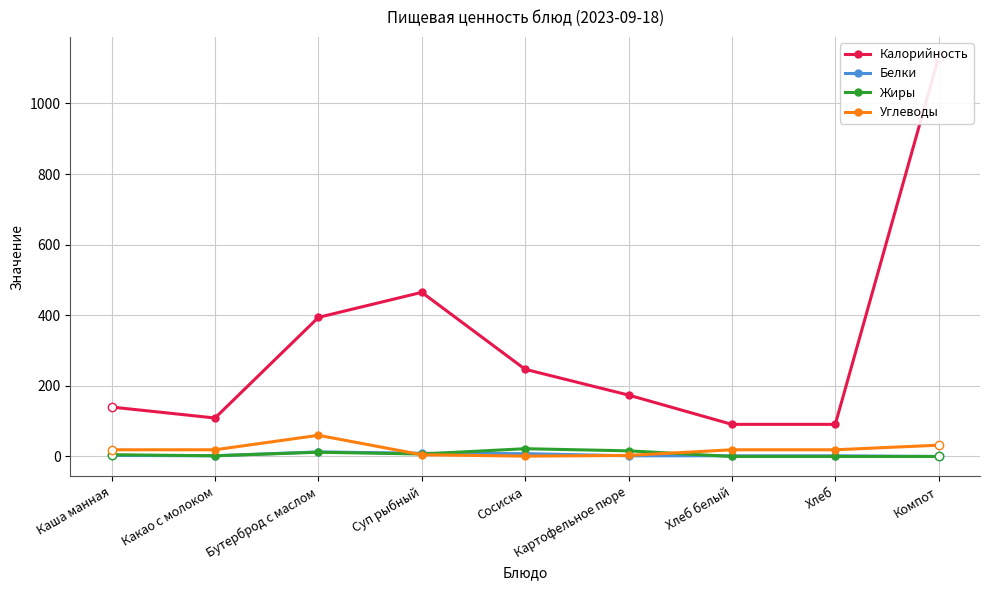

True or false: Углеводы has a value of 7 at Суп рыбный.

False